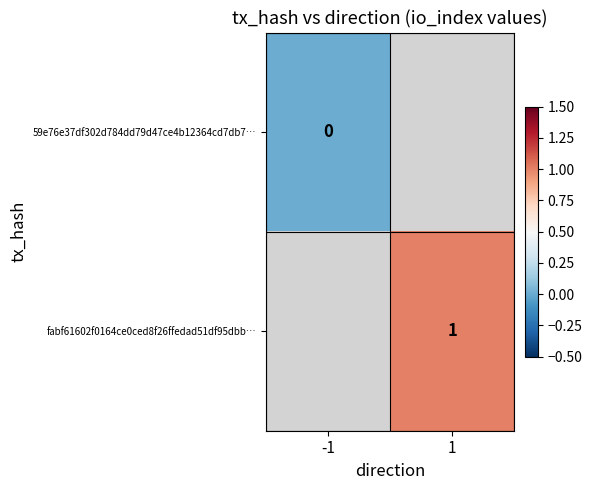

Where is 59e76e37df302d784dd79d47ce4b12364cd7db7… nearest to the value 0?

-1